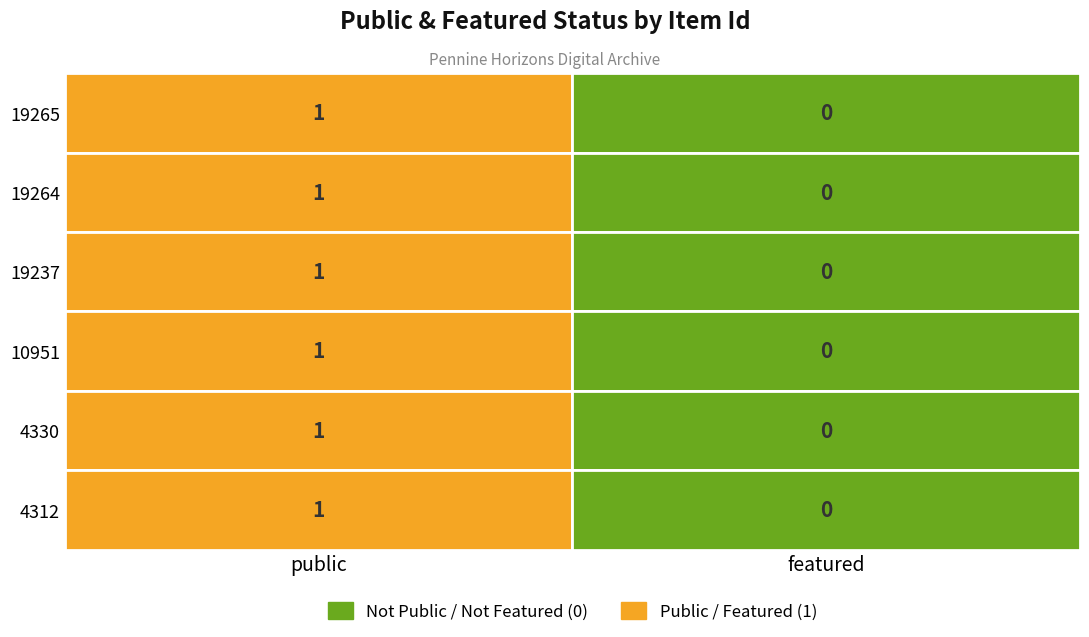

True or false: 4312 has a value of 4312 at item_id.

True